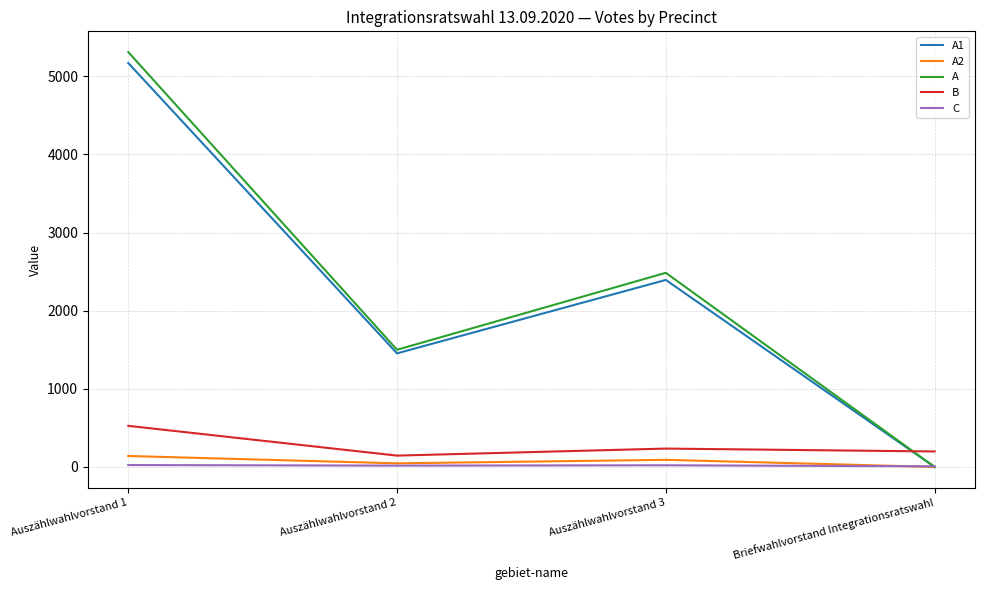

What is the greatest value displayed?

5311